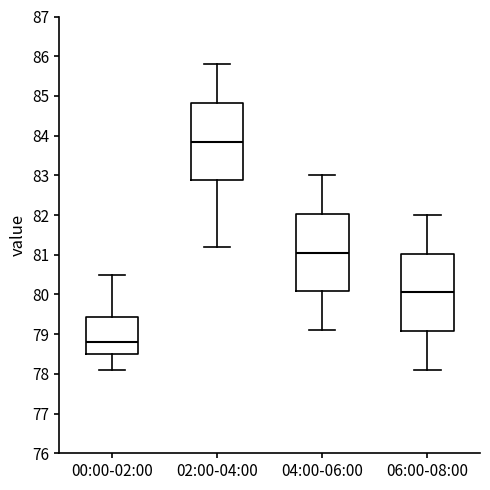

Where does the median line of the box for 00:00-02:00 sit on the y-axis? The values are not printed on the chart, so give them approximately, as read against the axis.

78.8